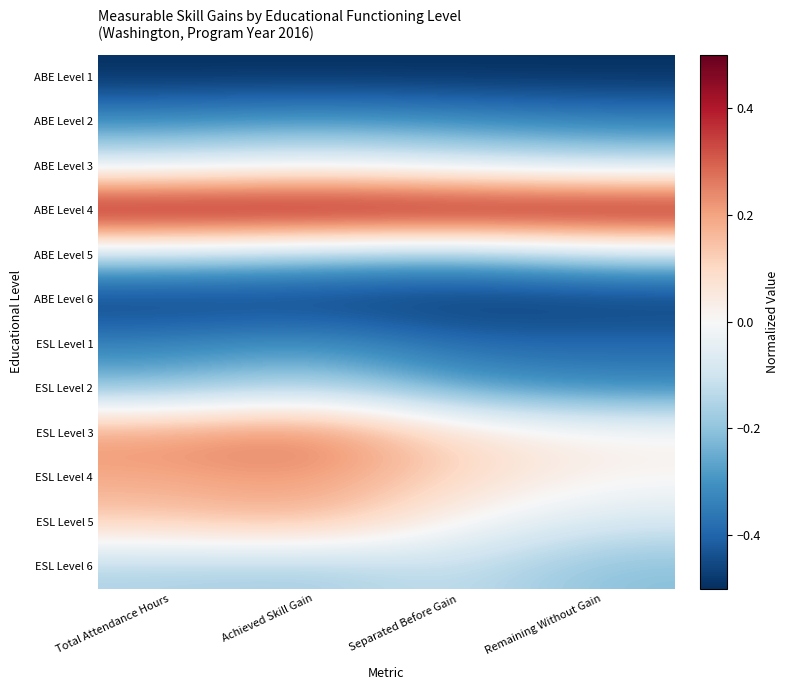

How many distinct data groups are displayed?

12